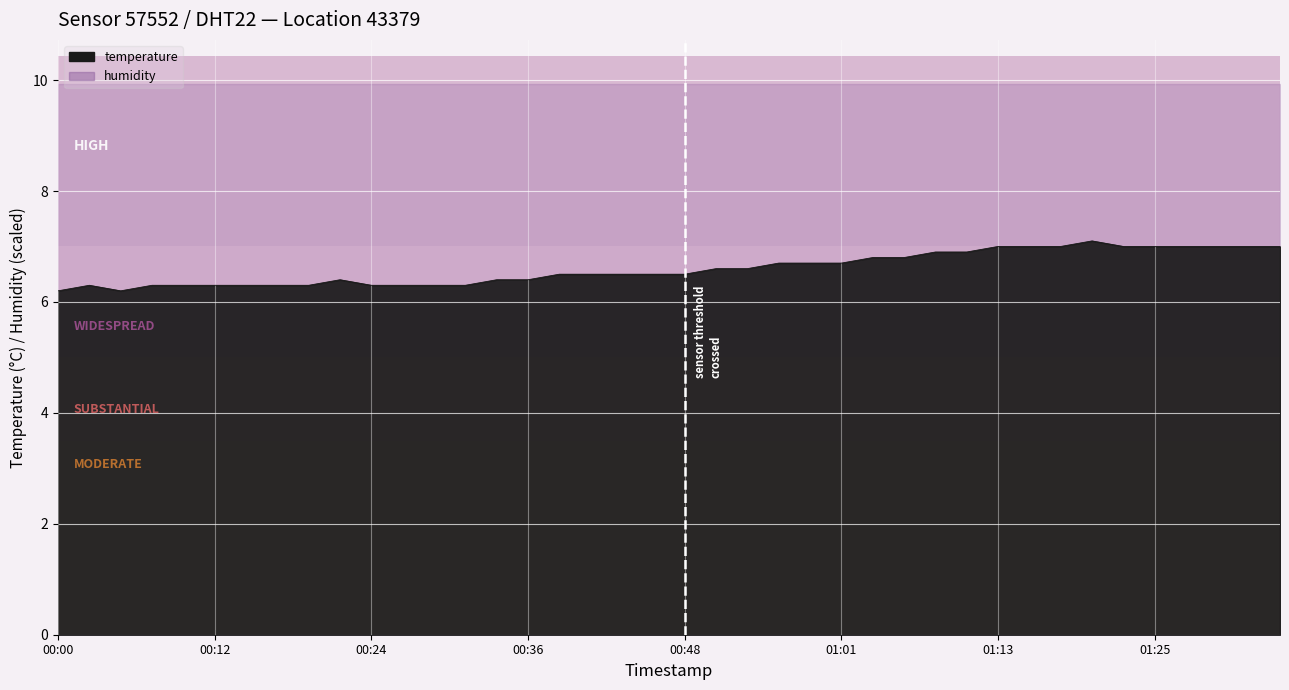

Which label corresponds to the smallest value in the chart?

00:00